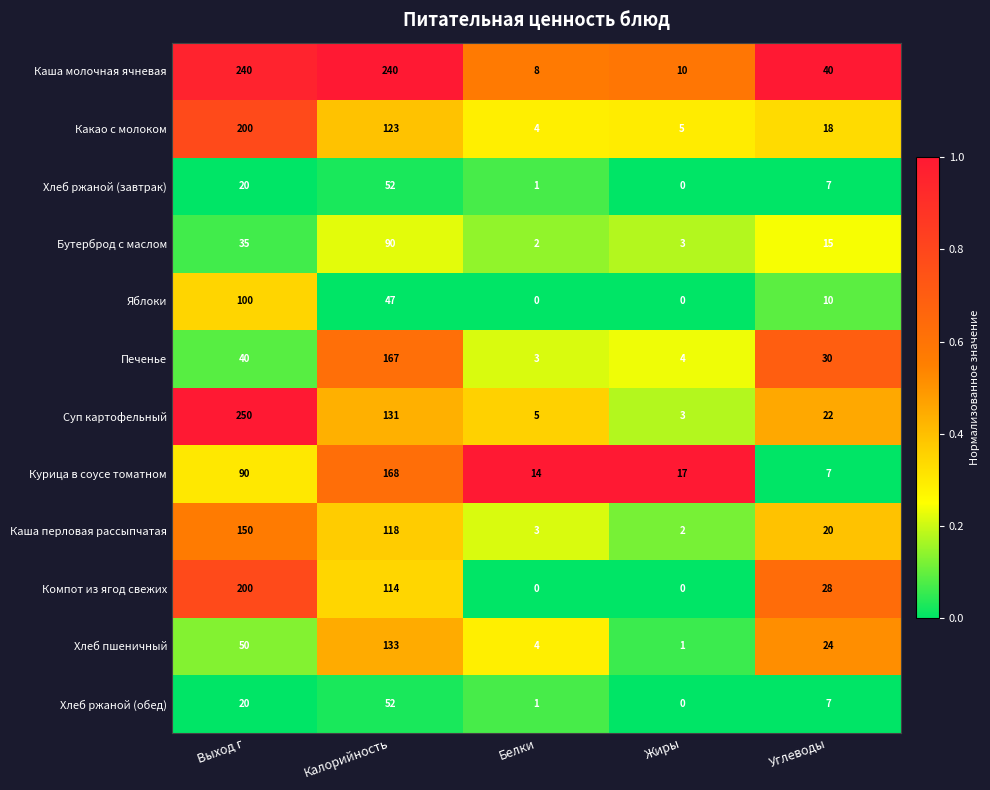

What is the sum of the Бутерброд с маслом values at Углеводы and Жиры?

18